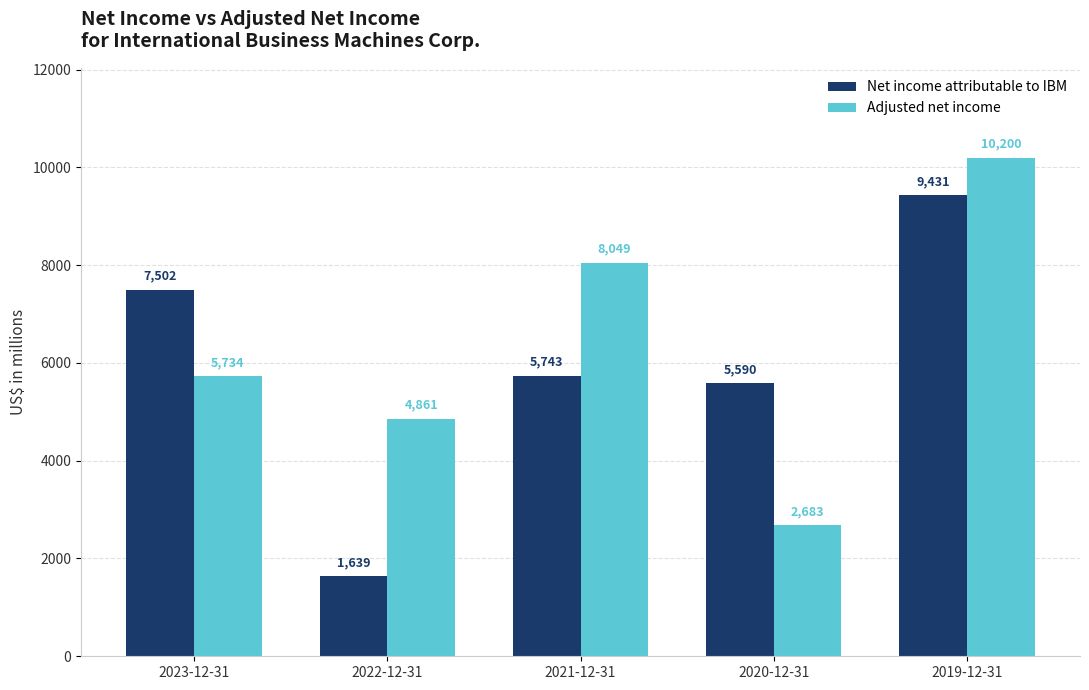

What position from the right is 2021-12-31?

3